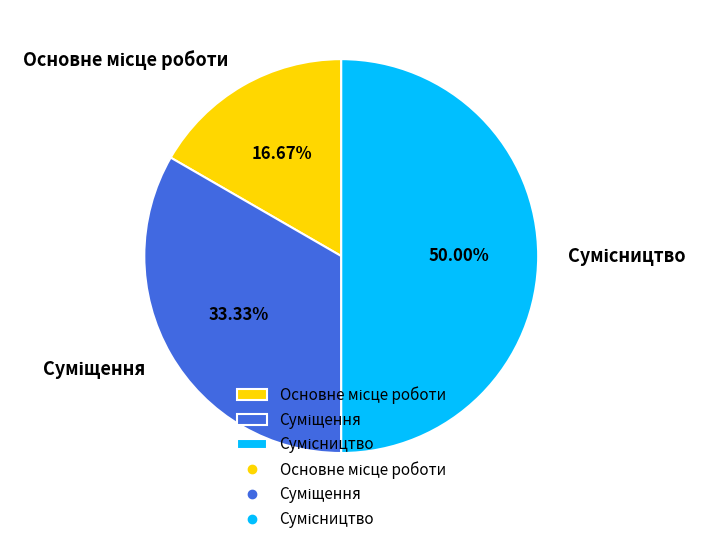

What percentage is the Суміщення slice, to the nearest percent?

33%